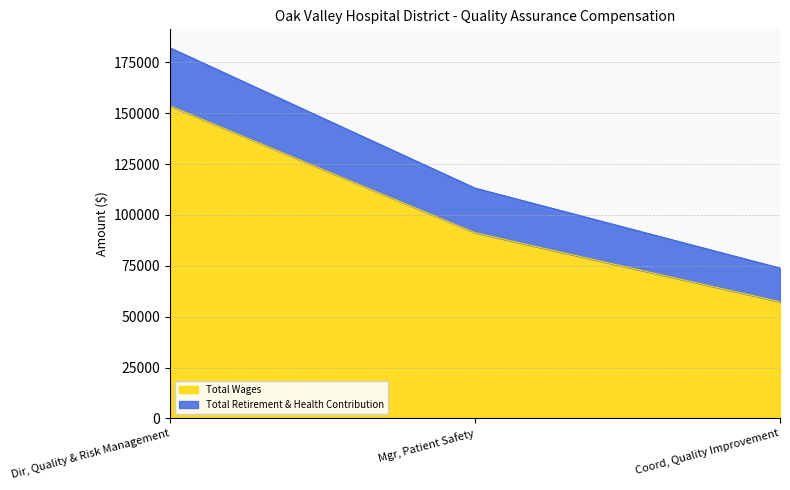

The Total Wages series shows 91255 at Mgr, Patient Safety. True or false?

True